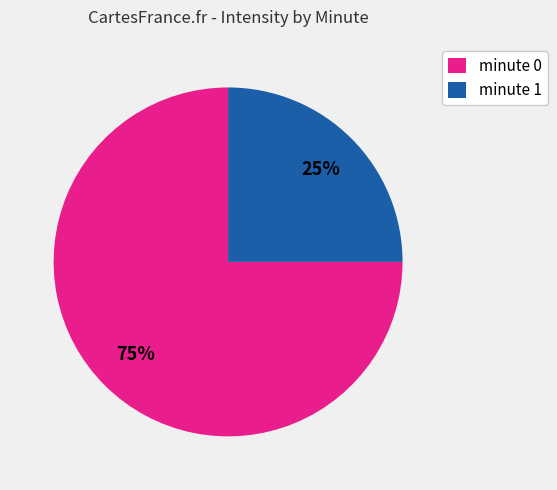

Does minute 1 represent more than half of the total?

No